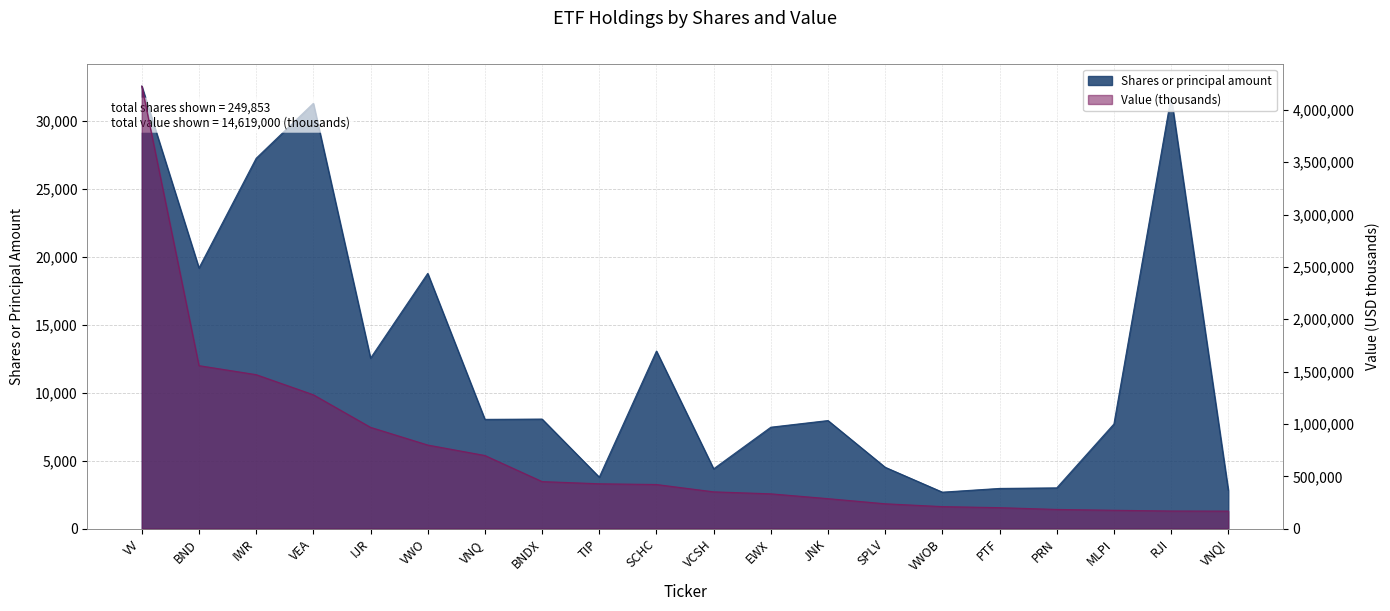

Which label corresponds to the largest value in the chart?

VV